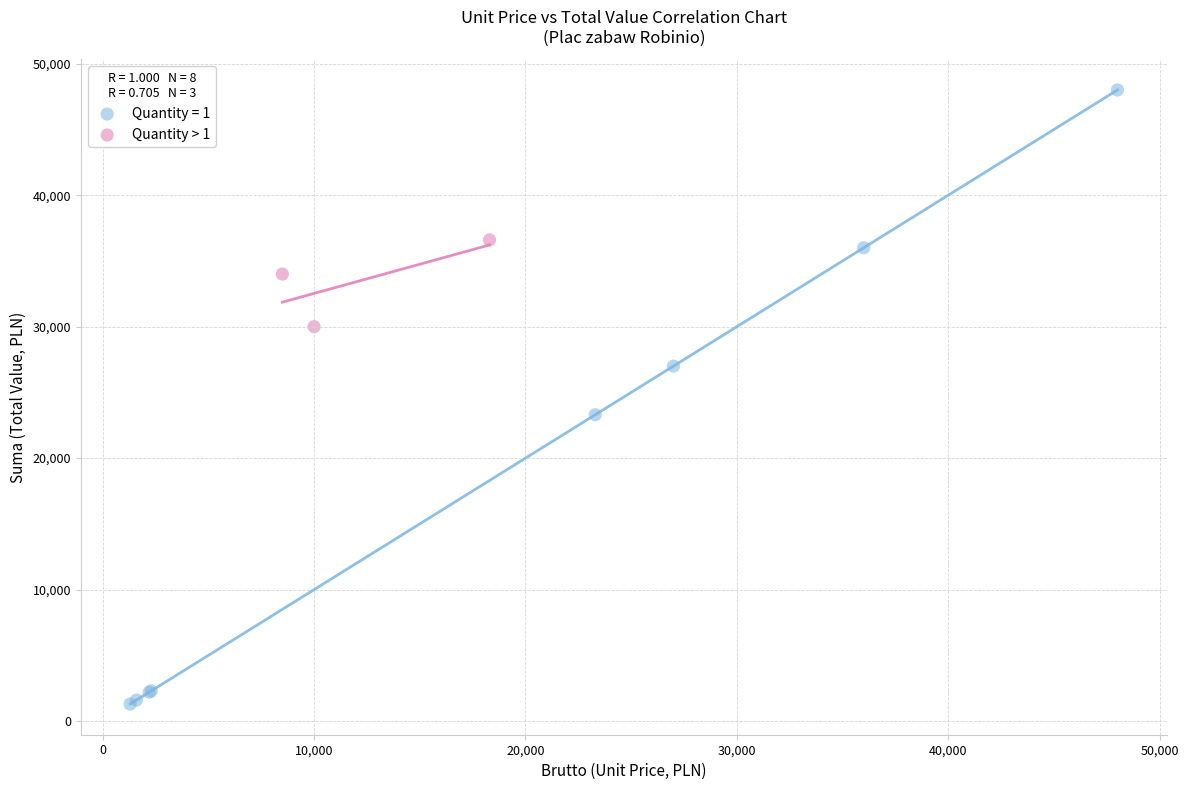

Which series contains the lowest Y value?

Quantity = 1